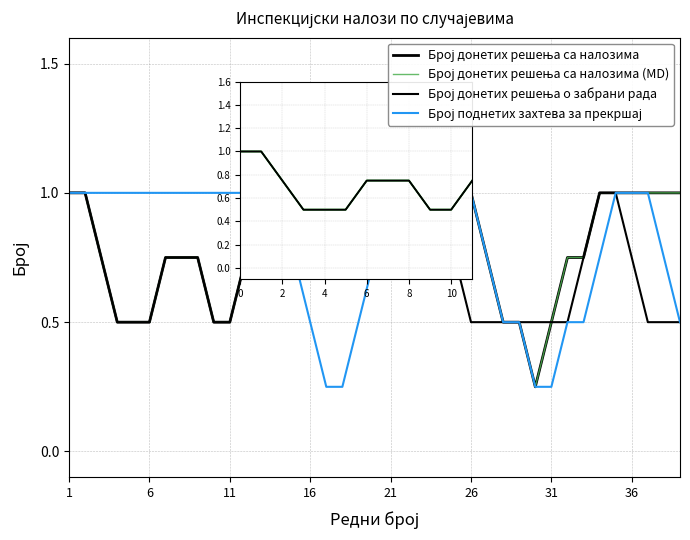

What is the sum of all Број донетих решења о забрани рада values?

29.2